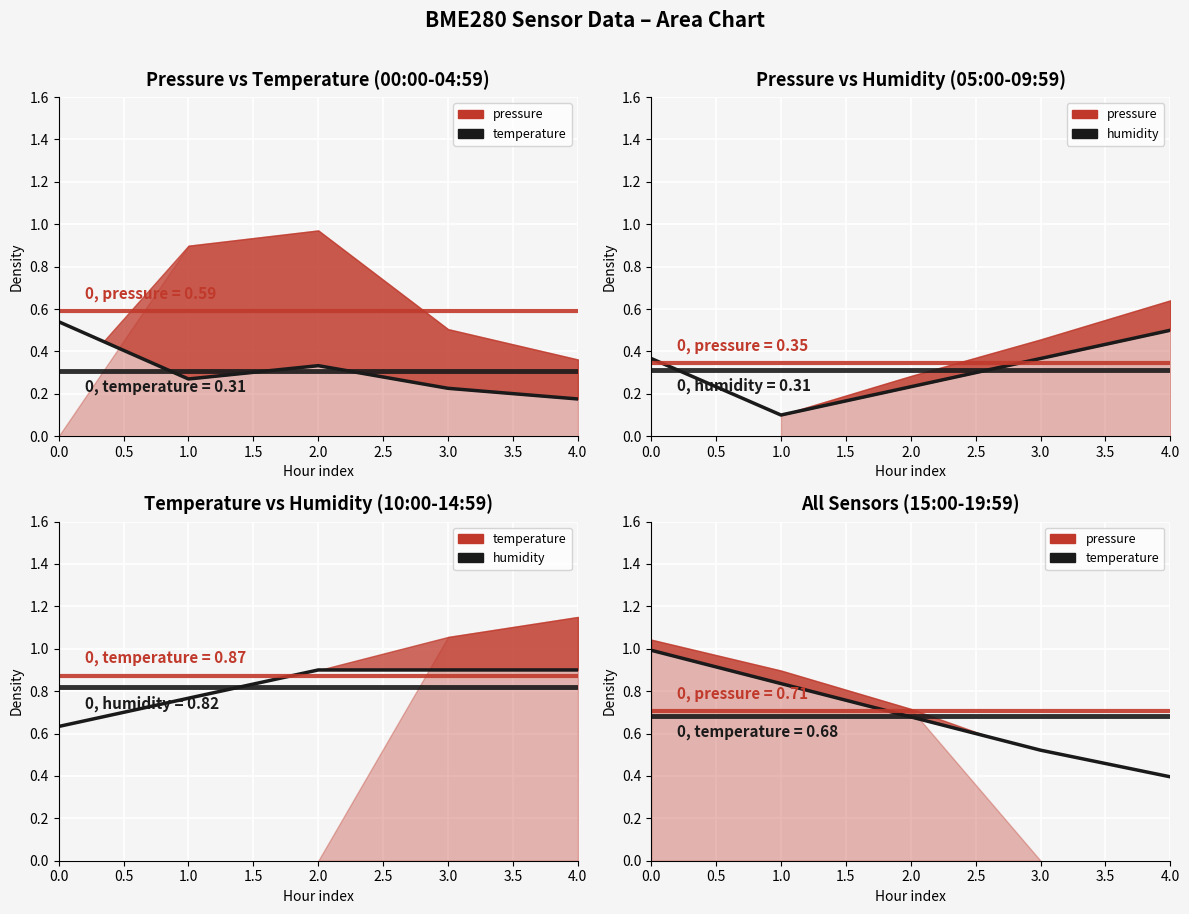

What is the average value of the humidity series?

0.8